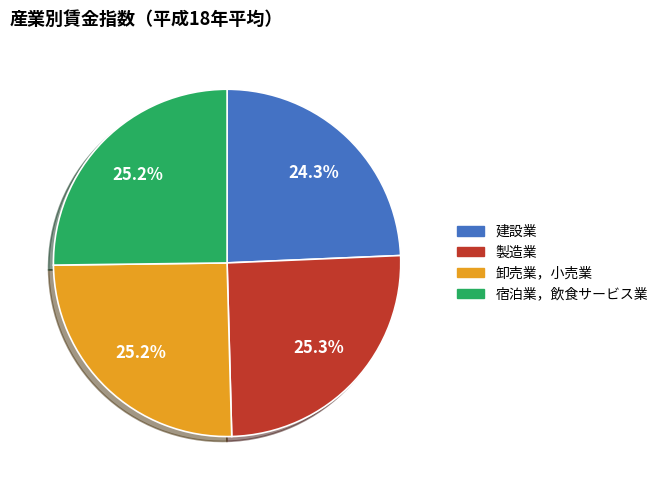

Is there a majority slice in this chart?

No